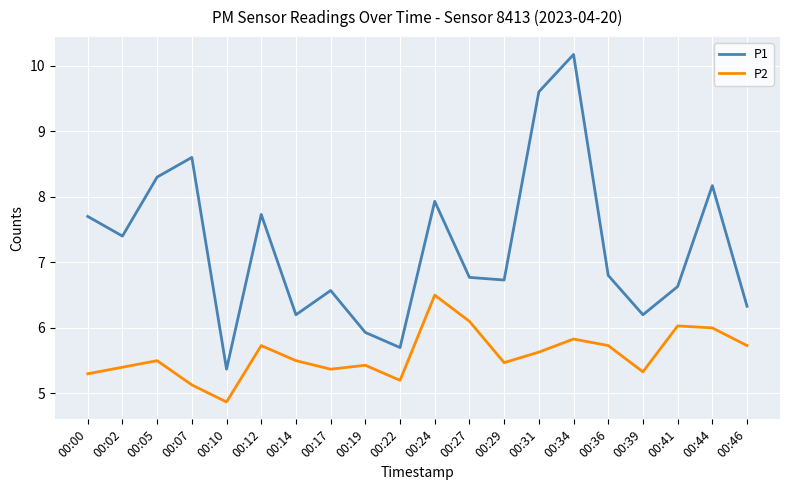

What is the difference between the maximum and minimum values in the P1 series?

4.8